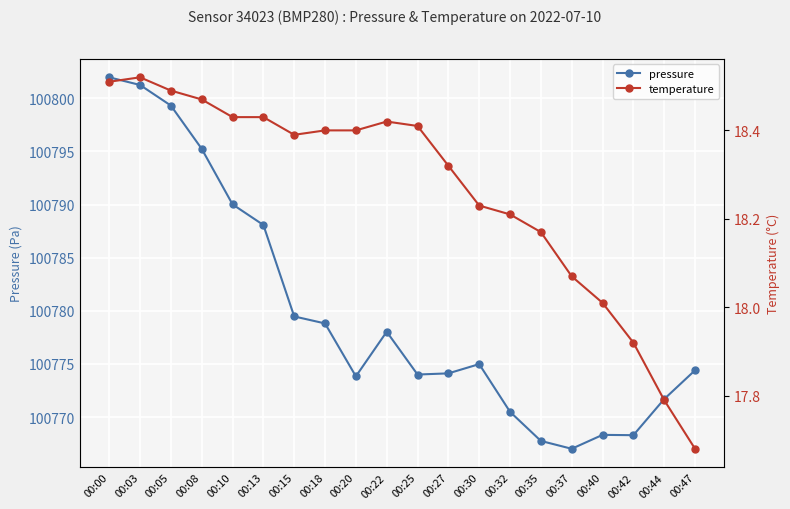

Does the chart display data point markers on the line(s)?

Yes